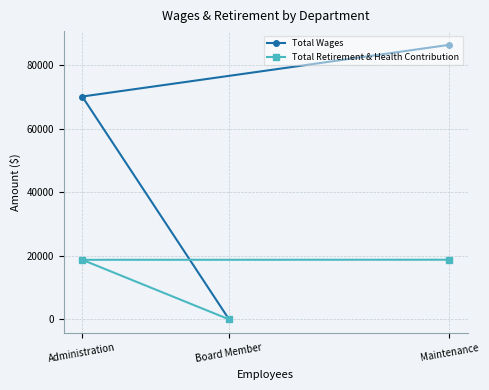

List the labels in order of Total Wages value, largest first.

Maintenance, Administration, Board Member